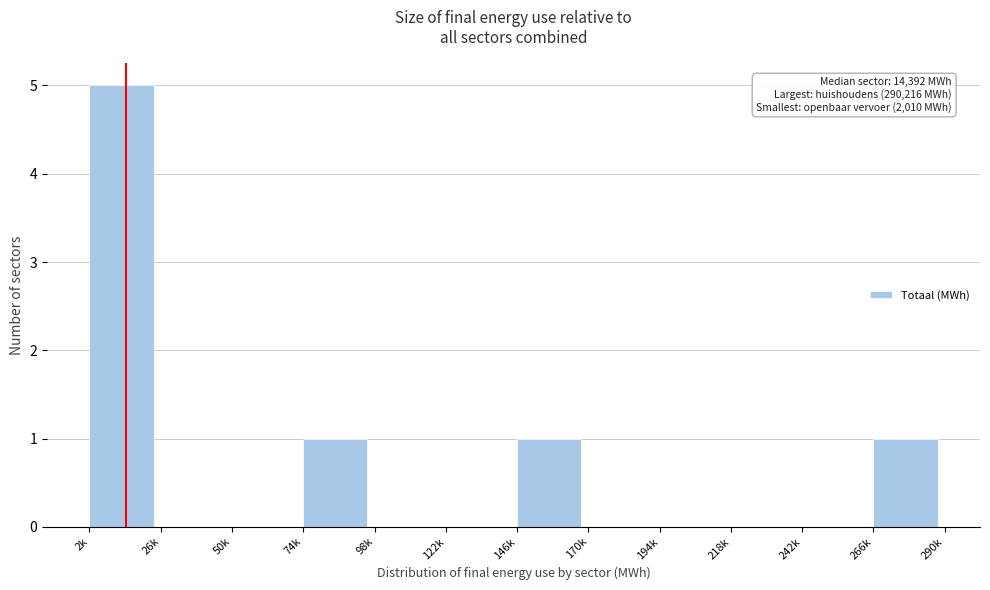

Reading left to right, extract all data points from this chart.

2k=5	26k=0	50k=0	74k=1	98k=0	122k=0	146k=1	170k=0	194k=0	218k=0	242k=0	266k=1